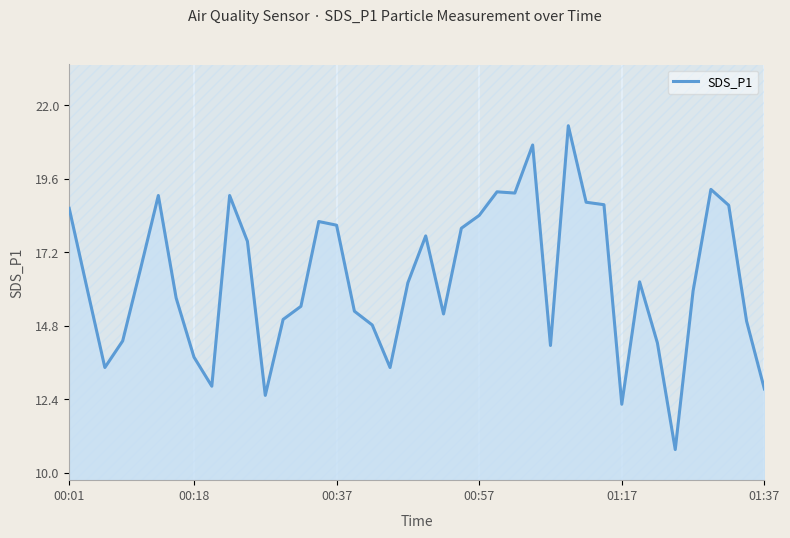

What is the difference between the second highest and minimum values?

9.9